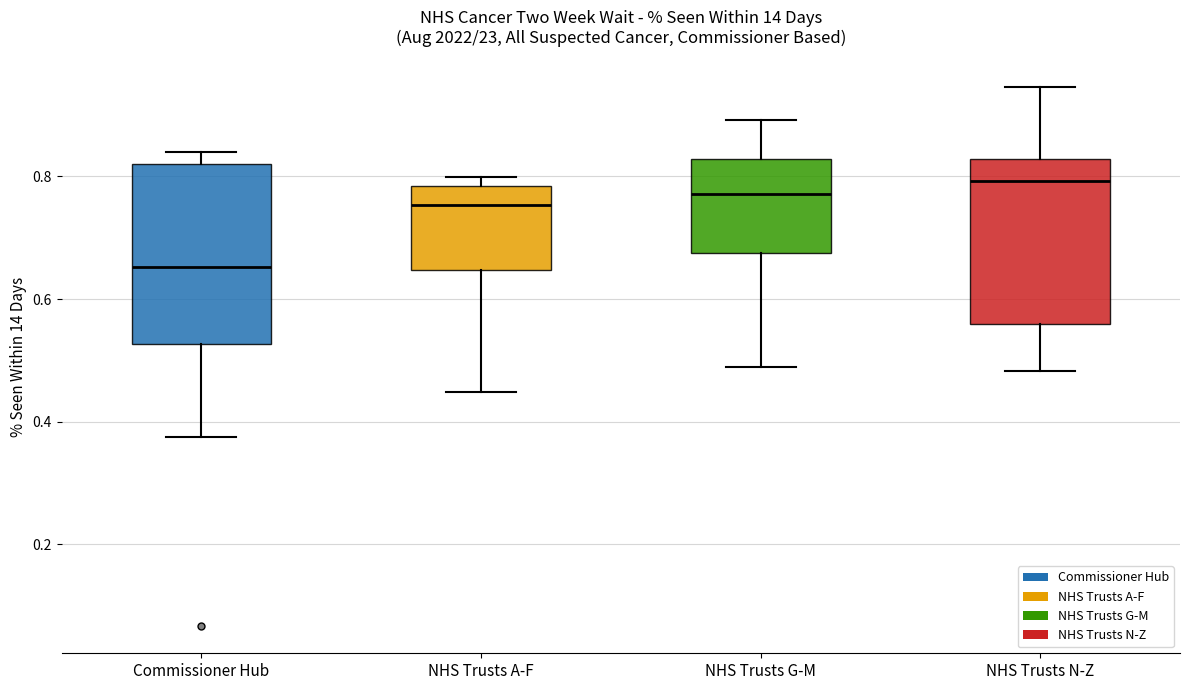

Which box has the lowest median line?

Commissioner Hub